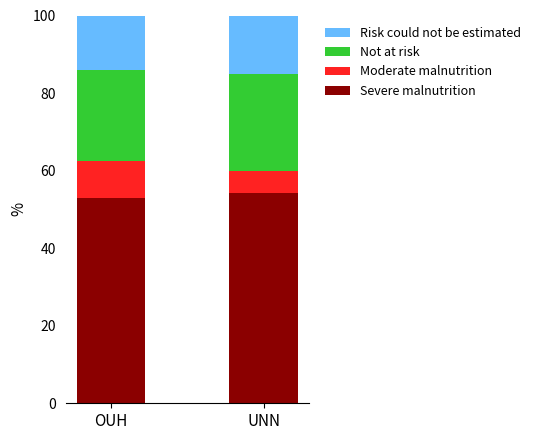

What are all the series names shown in the legend?

Risk could not be estimated, Not at risk, Moderate malnutrition, Severe malnutrition